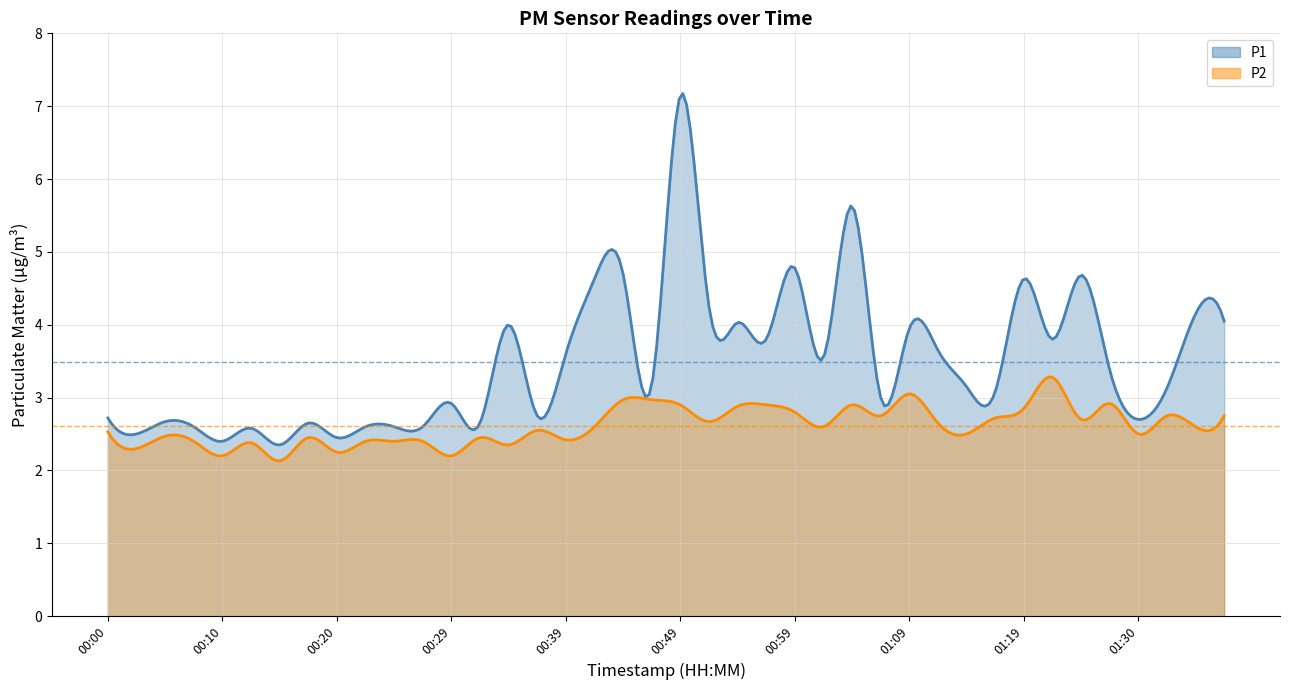

What is the label of the 23rd point from the right?

00:42